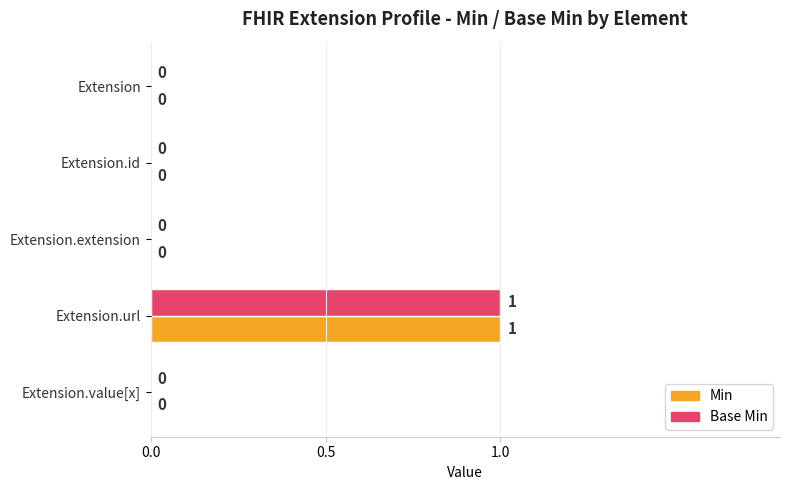

Is it true that Min equals 0 at Extension.id?

True